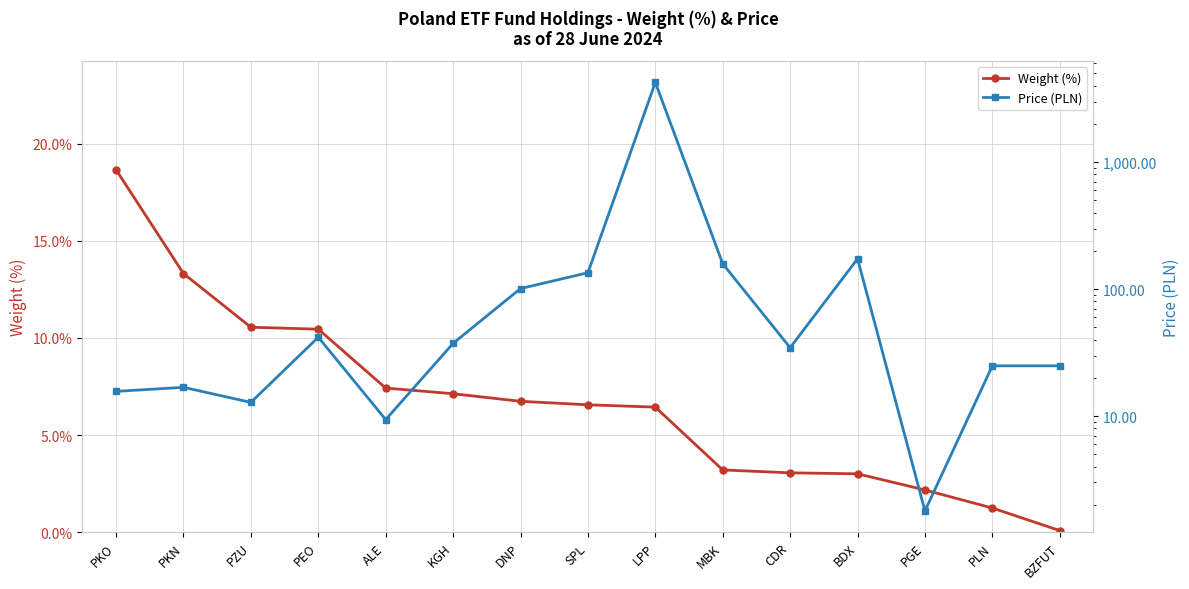

Between which two adjacent categories do Price (PLN) and Weight (%) first intersect?

PKO and PKN